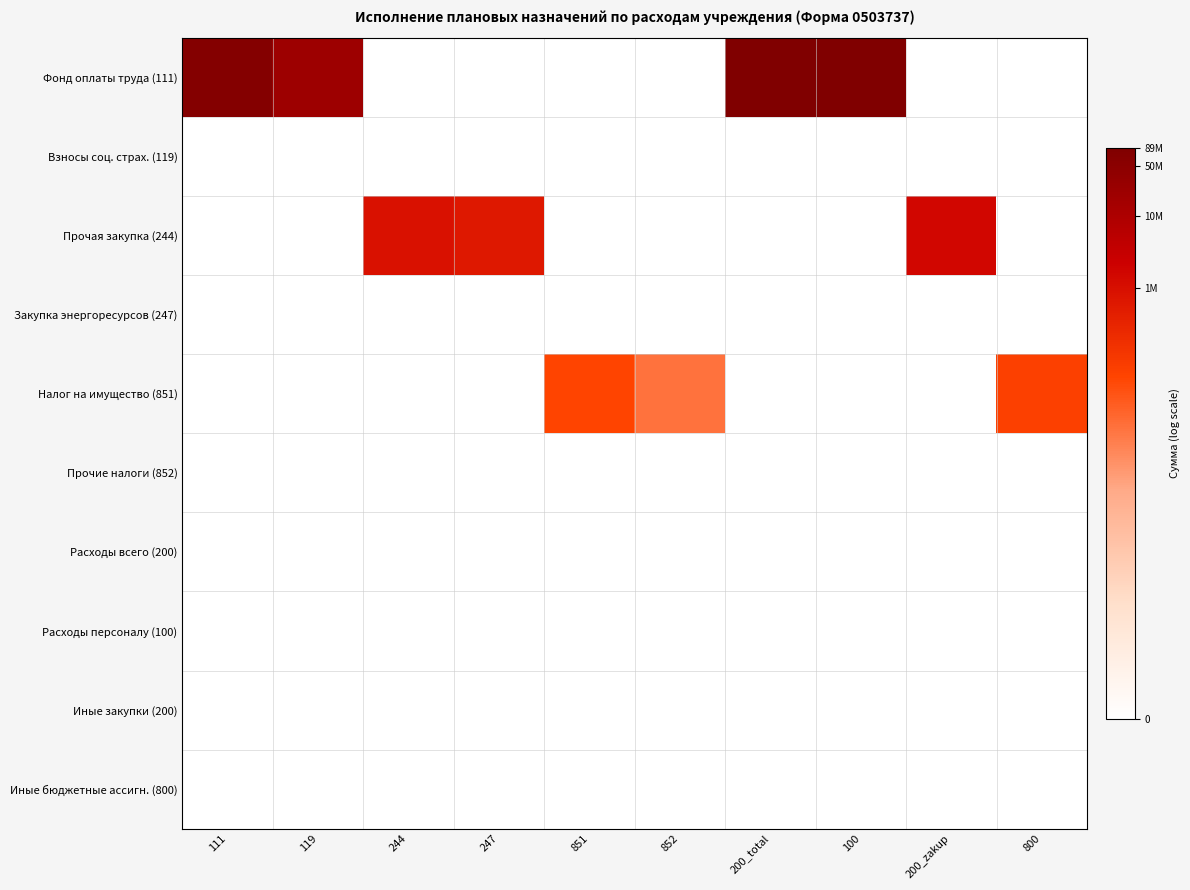

What is the total value across all series at 244?

13.7